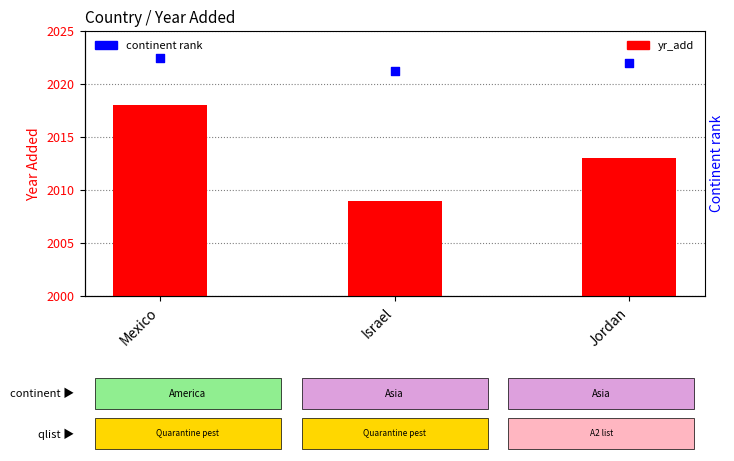

Which series contains the highest Y value?

yr_add